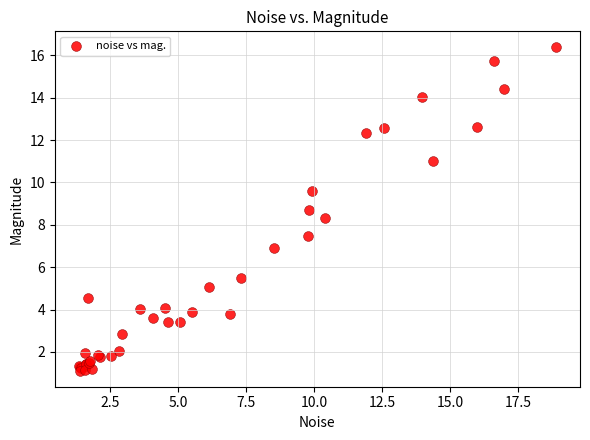

What Y value in the scatter plot is closest to 8?

8.3